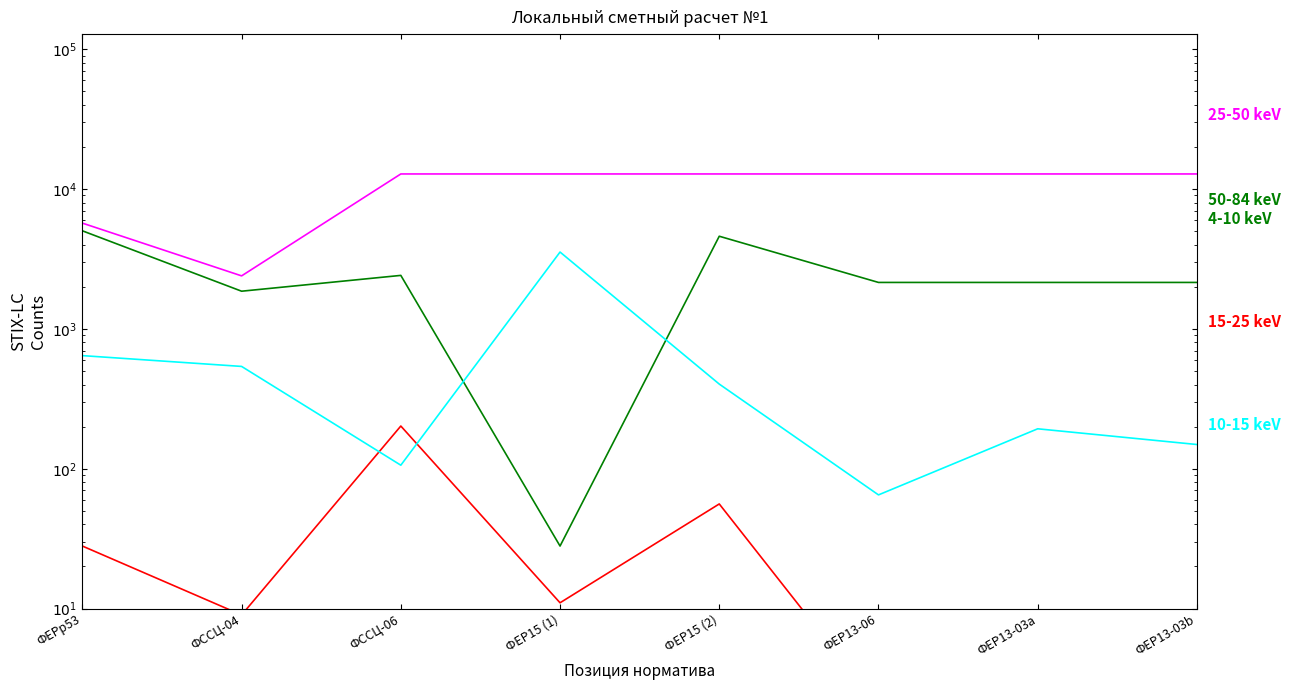

What is the maximum value for Раздел 1?

12822